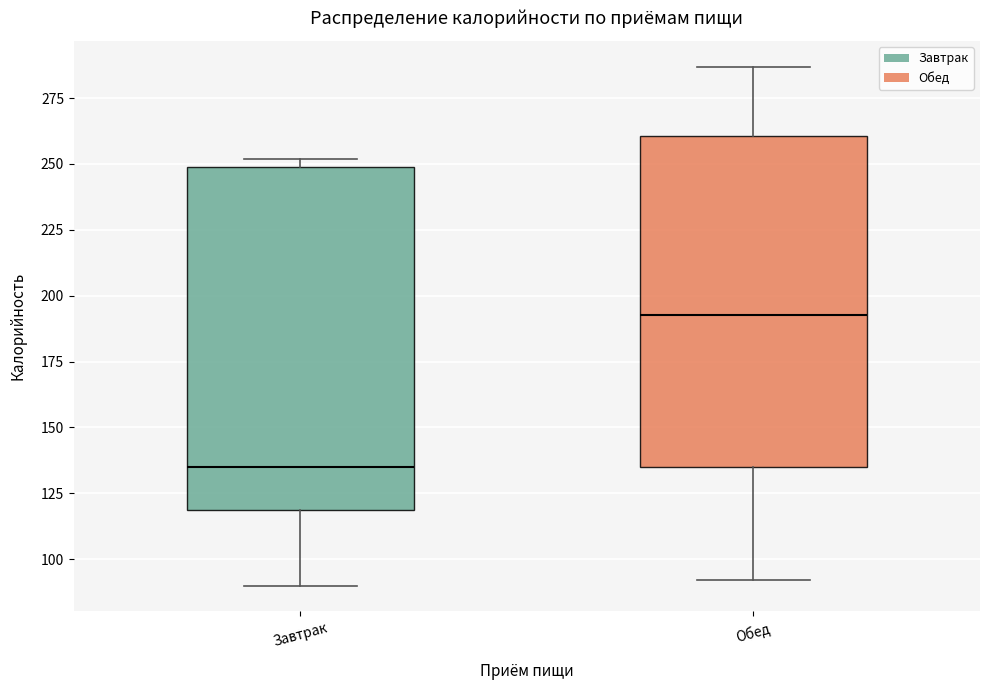

Where does the lower whisker of the box for Завтрак end on the y-axis? The values are not printed on the chart, so give them approximately, as read against the axis.

90